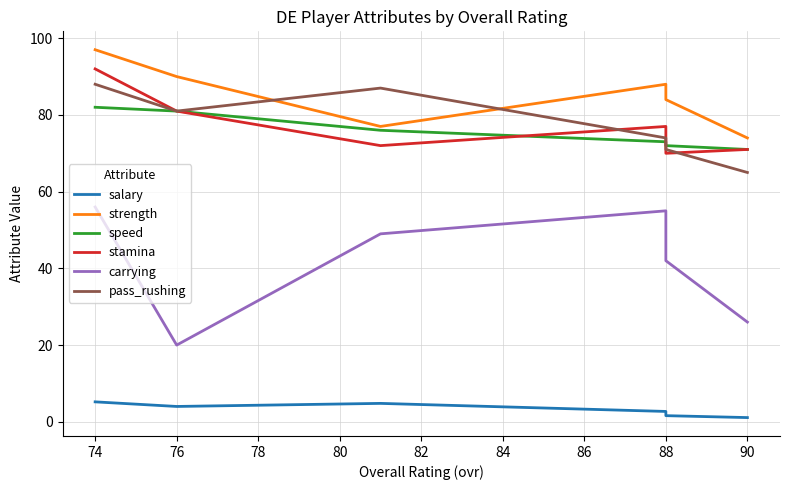

True or false: strength and stamina cross at least once.

False